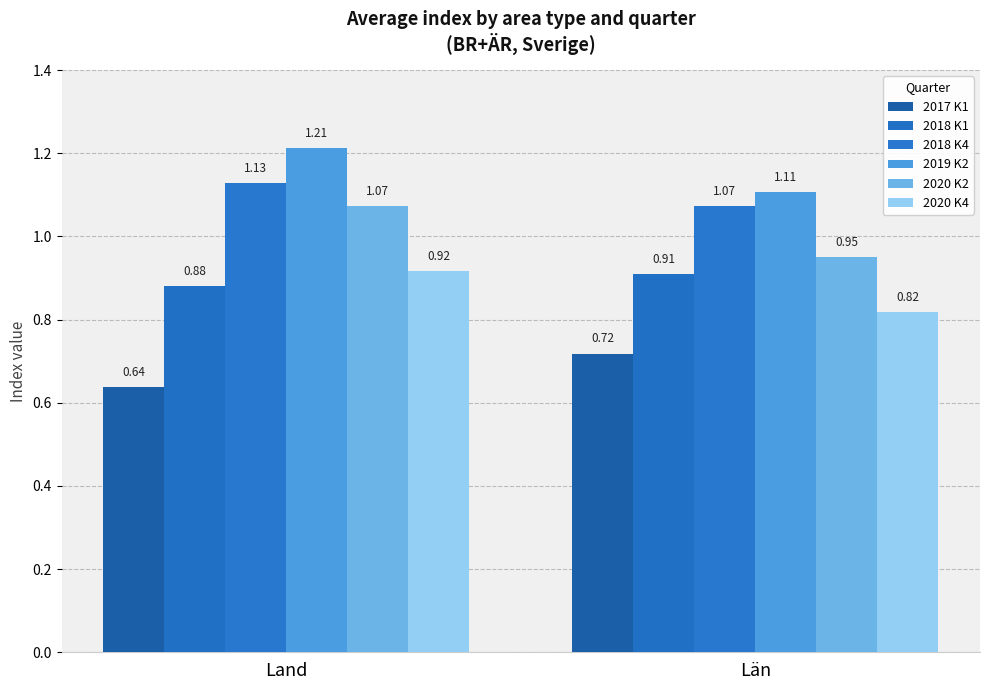

What position from the left is Land?

1